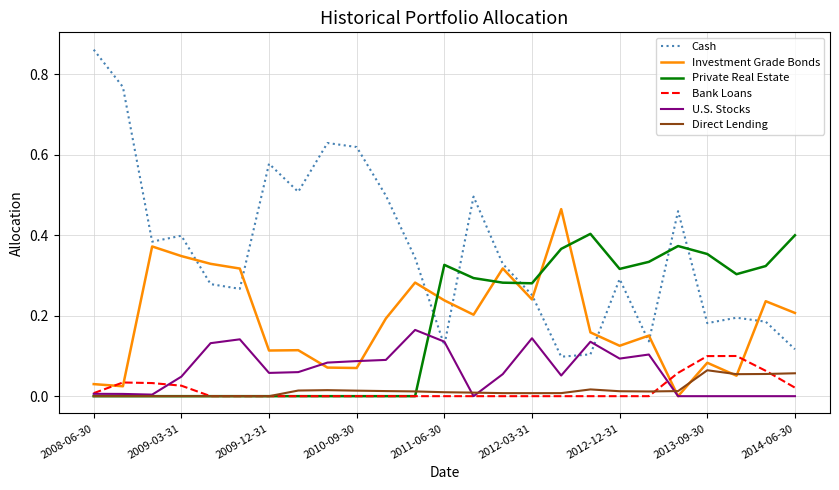

Which series has the largest total across all categories?

Cash